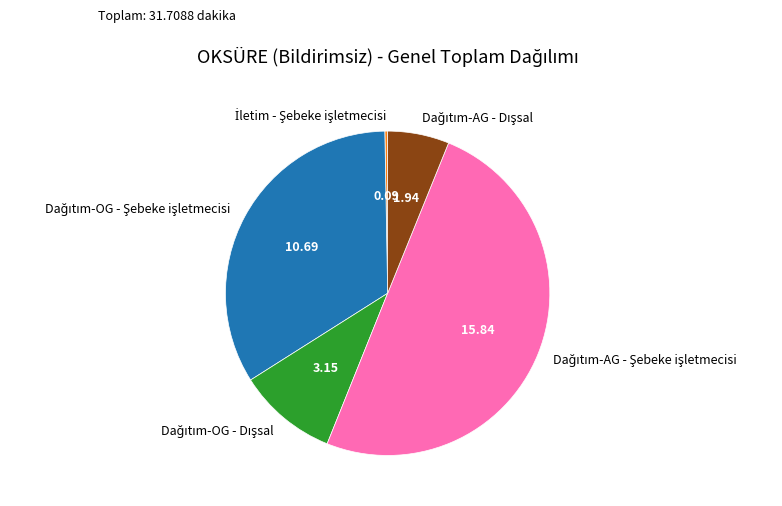

How many slices are in this pie chart?

5